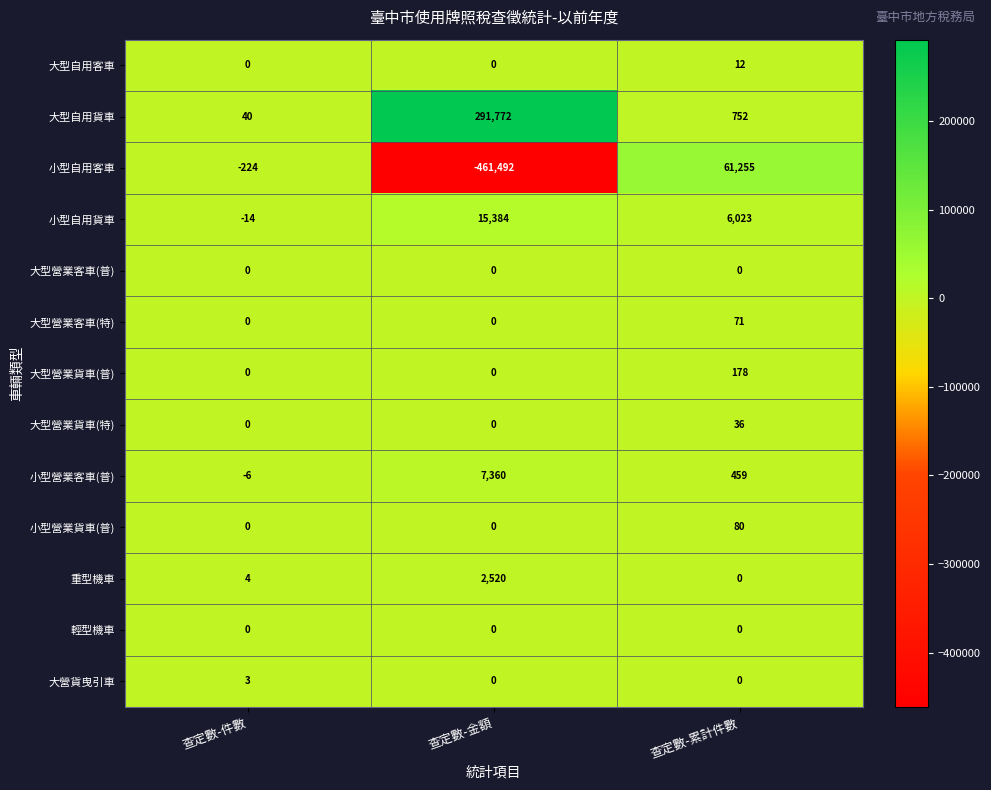

What is the difference between the maximum and minimum values in the 大營貨曳引車 series?

3